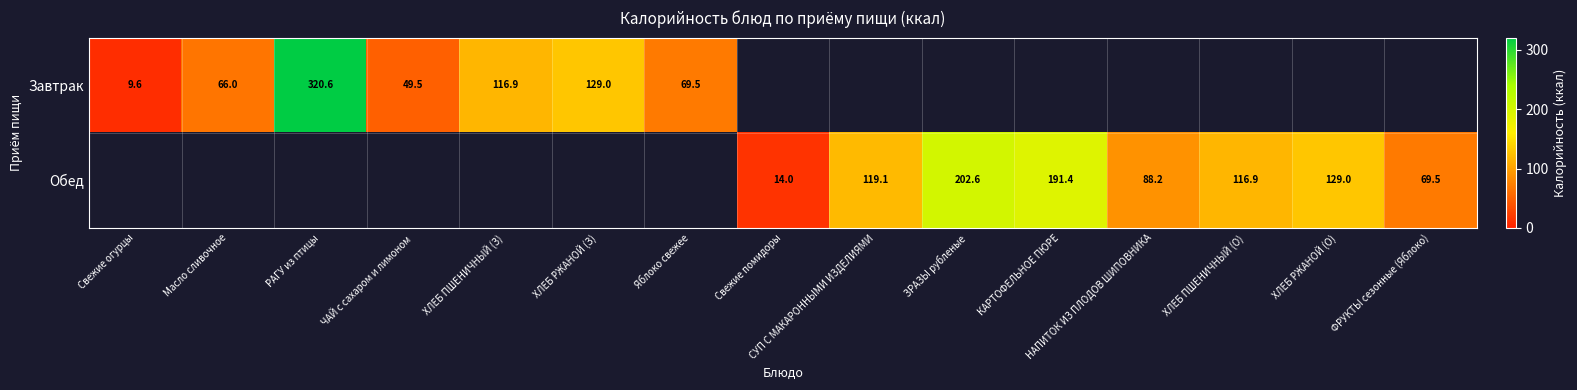

Is it true that Обед equals 36.1 at ФРУКТЫ сезонные (Яблоко)?

False